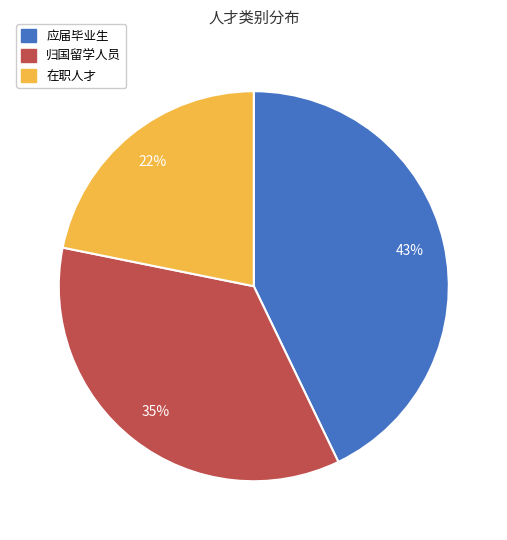

What is the largest slice in the pie chart?

应届毕业生